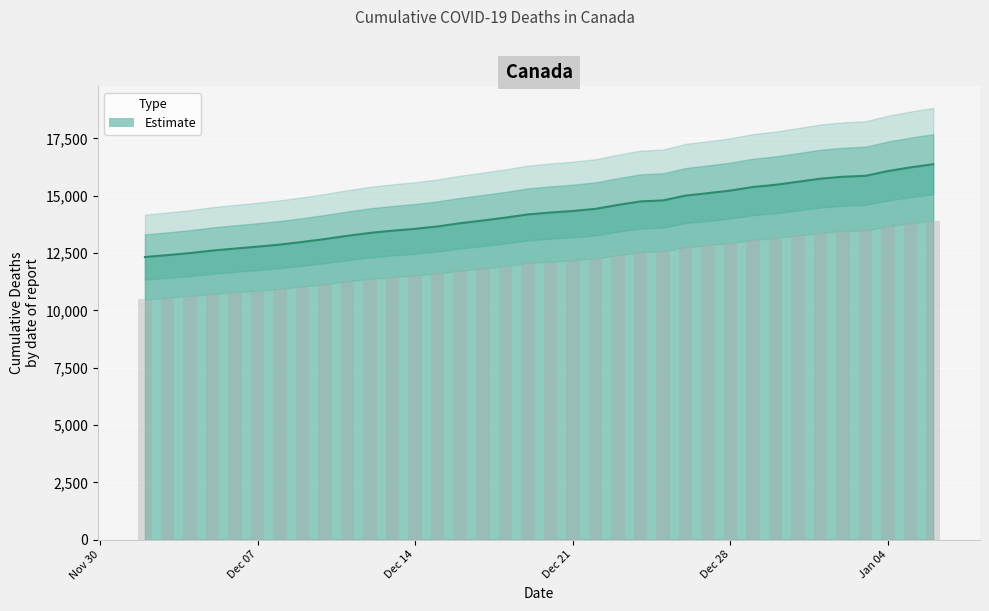

What is the average value?

14238